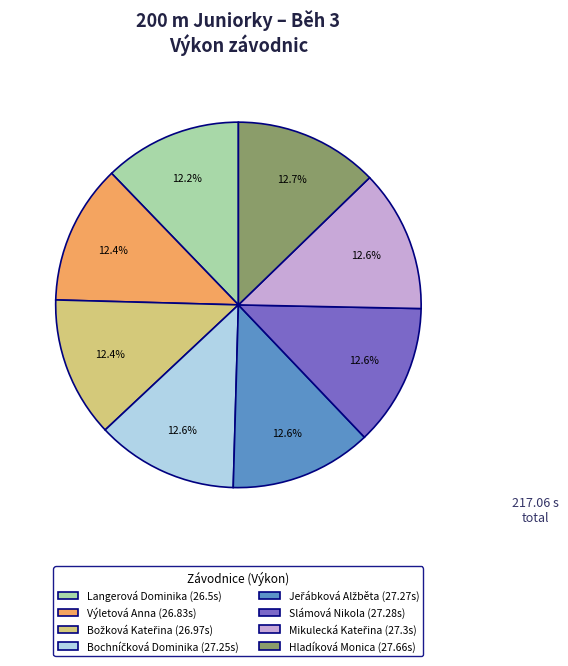

What percentage is NOT represented by Slámová Nikola (27.28s)?

87.4%